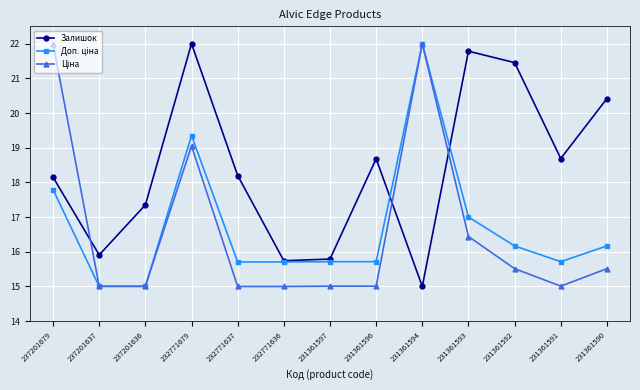

Which category has the highest value in the Залишок series?

232771679